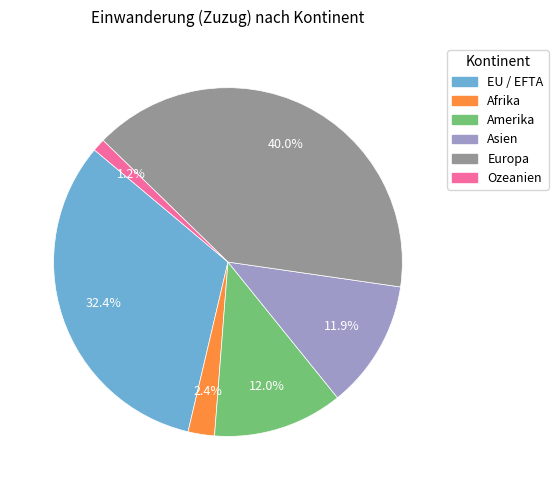

To the nearest percent, what portion does Amerika represent?

12%